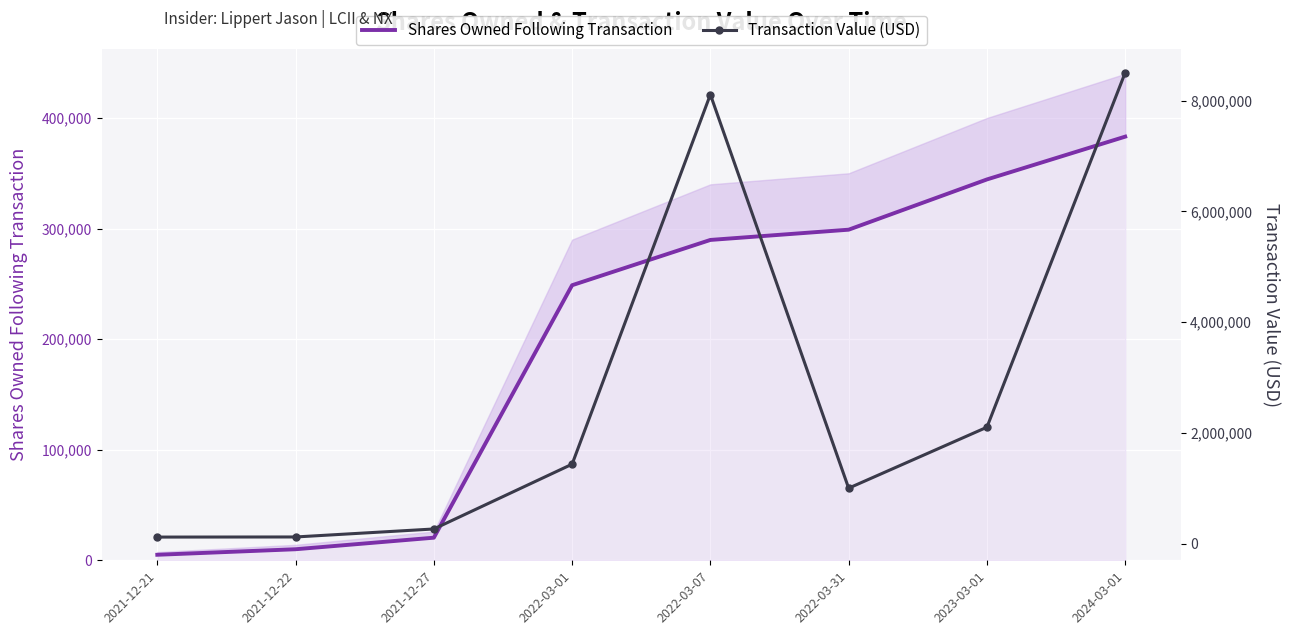

Reading right to left, transcribe all the data shown in this chart.

Shares Owned Following Transaction: 2024-03-01=383145	2023-03-01=344437	2022-03-31=298992	2022-03-07=289727	2022-03-01=248769	2021-12-27=20450	2021-12-22=10000	2021-12-21=5000
Transaction Value (USD): 2024-03-01=8506926	2023-03-01=2101589	2022-03-31=1000620	2022-03-07=8112159	2022-03-01=1433712	2021-12-27=263368	2021-12-22=119000	2021-12-21=117000